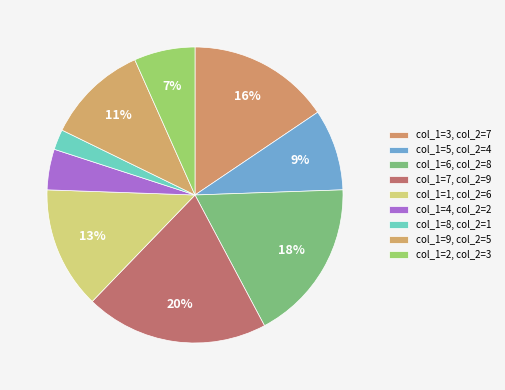

To the nearest percent, what is the average slice percentage?

11%